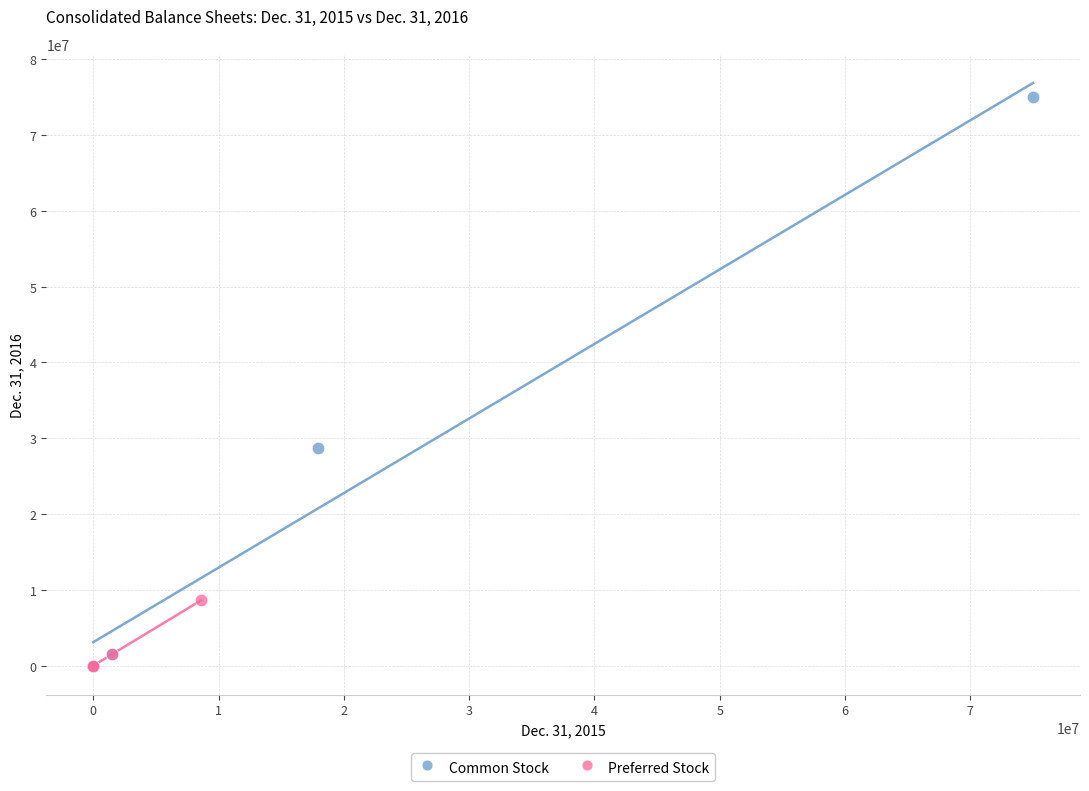

Which series has the widest spread of Y values?

Common Stock